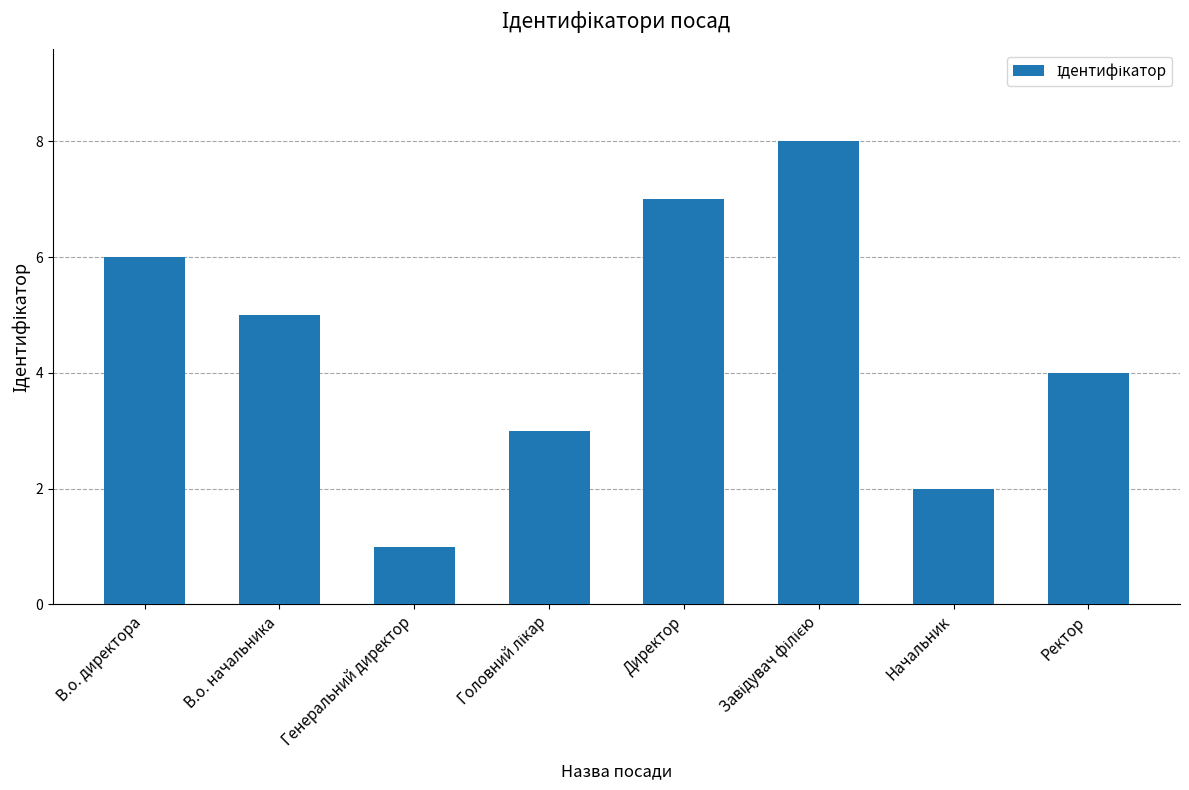

Is it true that the value at В.о. директора is 9?

False